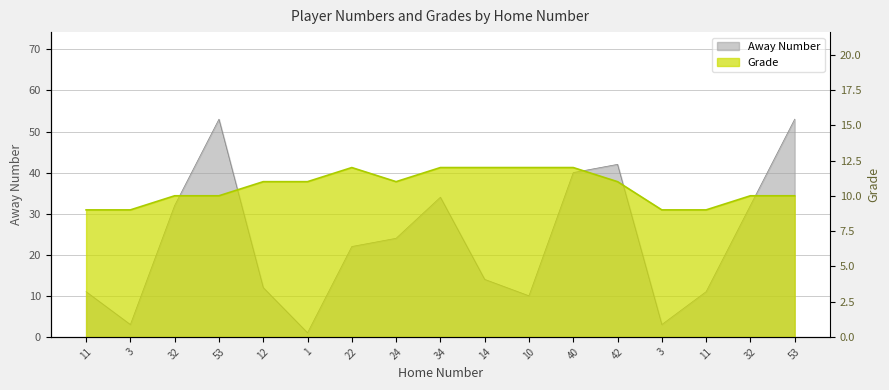

How many Grade values are between 10 and 12?

13